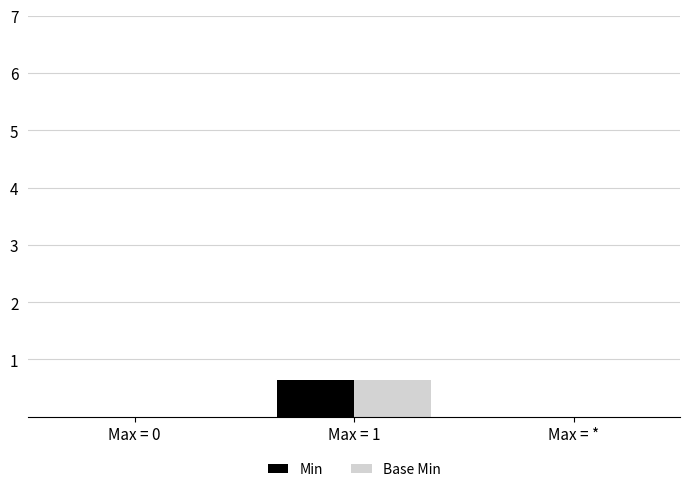

Is it true that Min equals 0.3 at Max = 1?

False